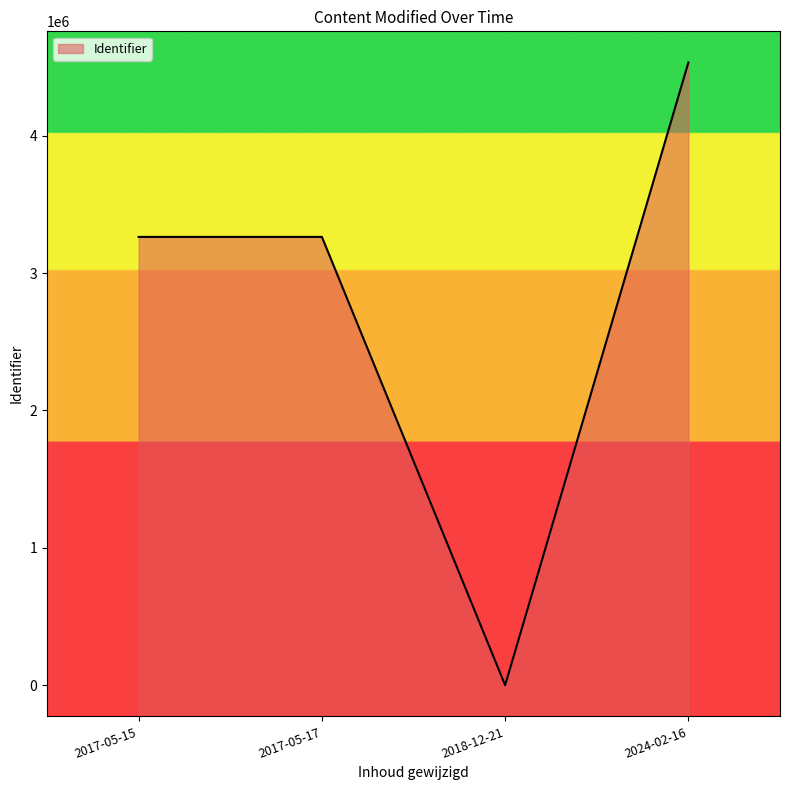

How many interior local valleys (lower than both neighbors) does the data have?

1